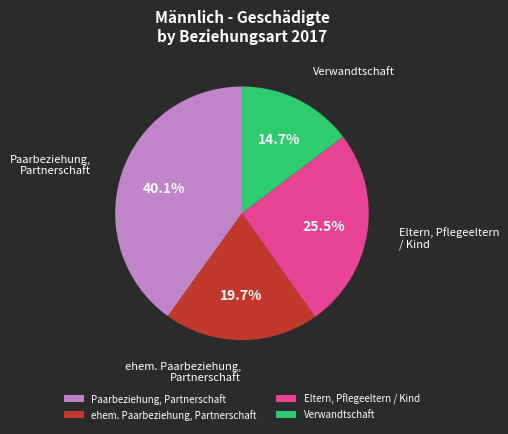

Is there any slice that represents more than half of the pie?

No